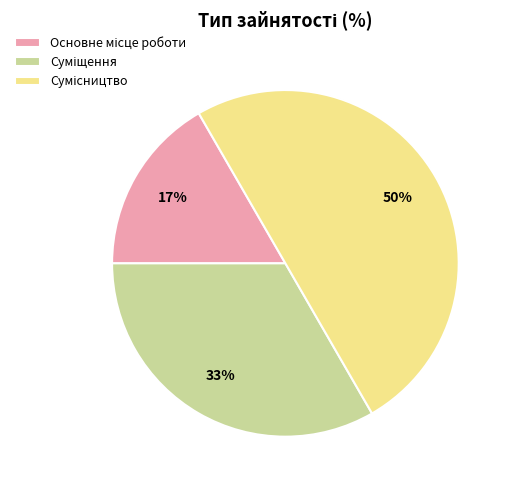

How many slices are in this pie chart?

3